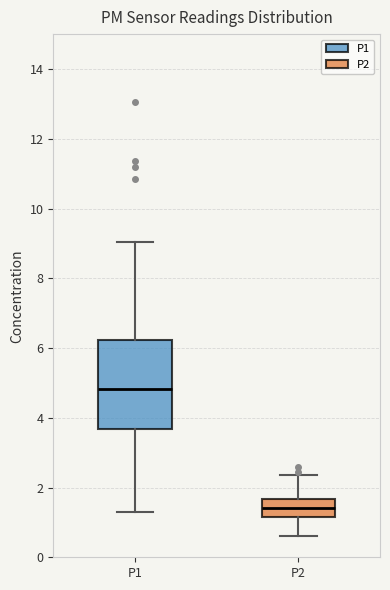

Where is the upper edge of the box for P1 on the y-axis? The values are not printed on the chart, so give them approximately, as read against the axis.

6.2